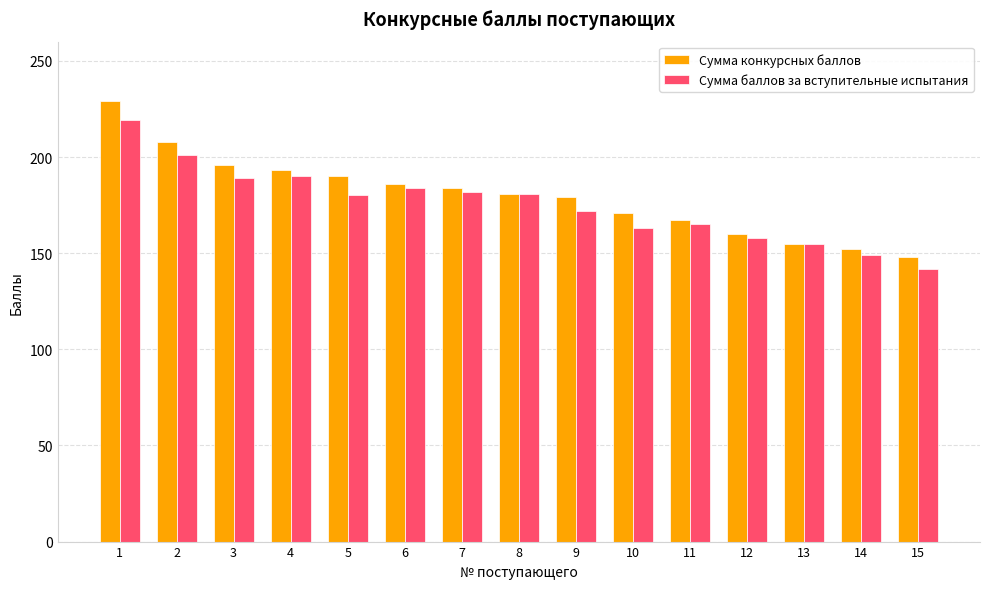

What is the average value of the Сумма баллов за вступительные испытания series?

175